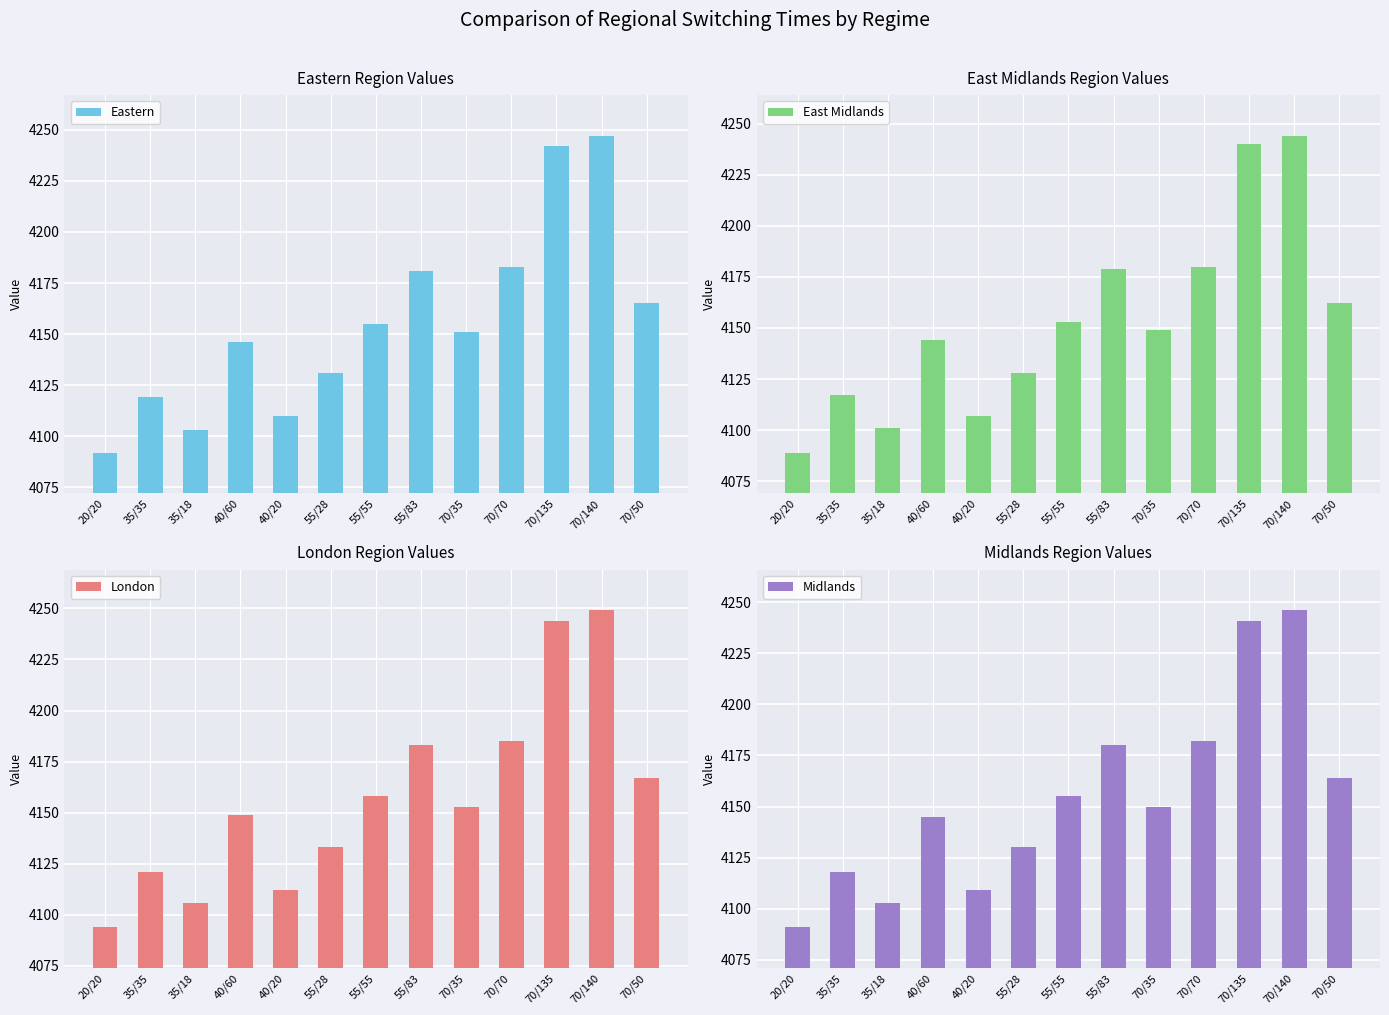

Which series has the widest spread of values?

Eastern